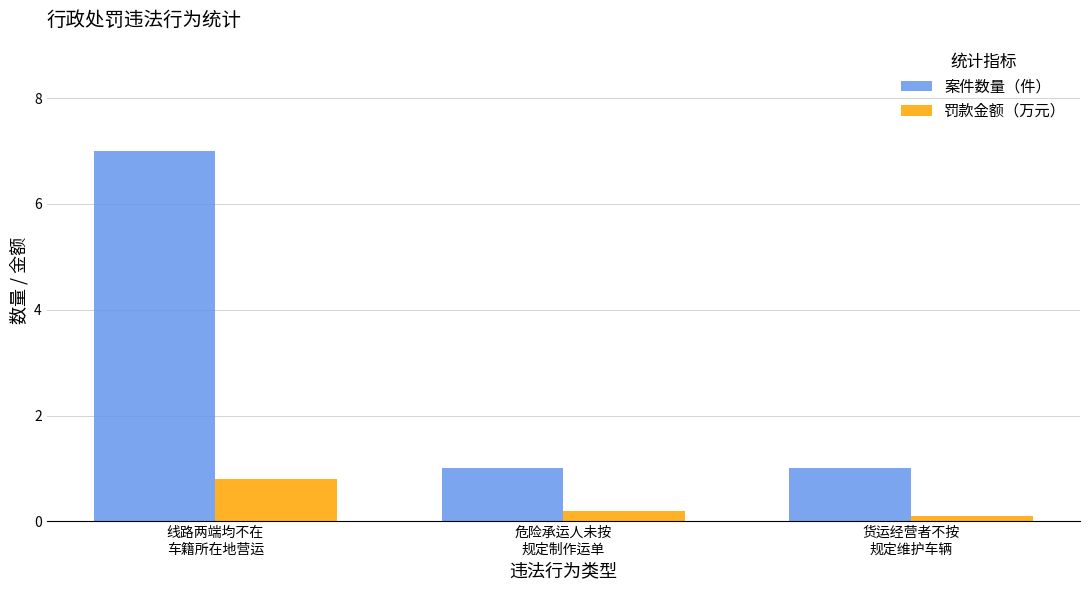

What are all the series names shown in the legend?

案件数量（件）, 罚款金额（万元）